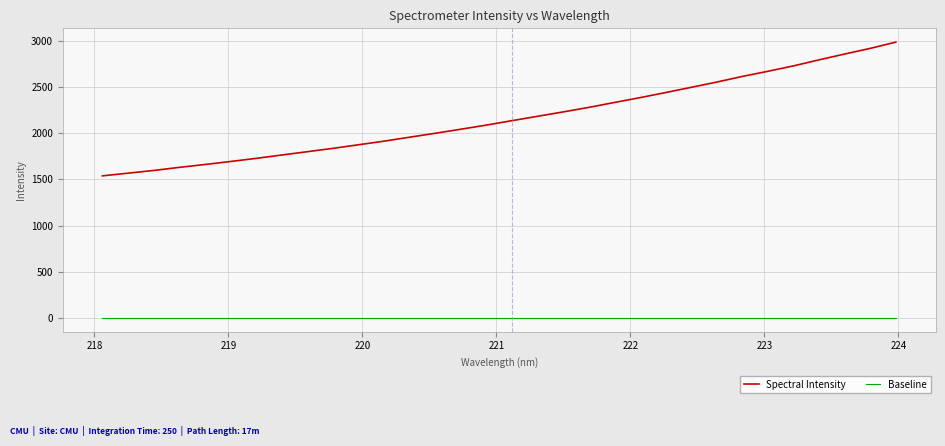

Rank the series by their average value, from lowest to highest.

Baseline, Spectral Intensity